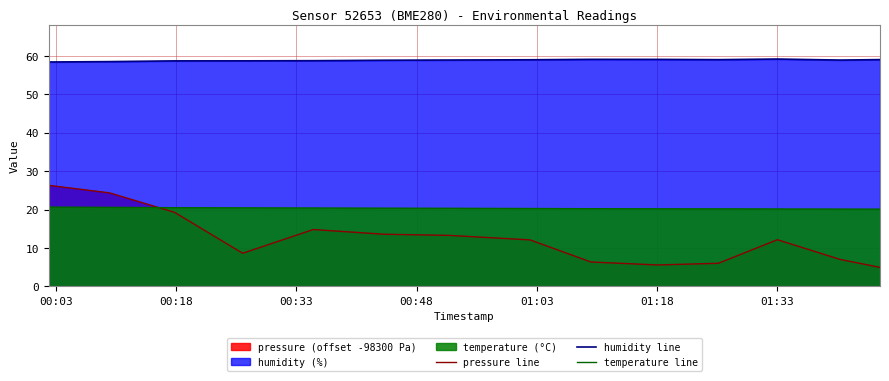

Rank the series by their maximum value, from highest to lowest.

humidity line, pressure line, temperature line